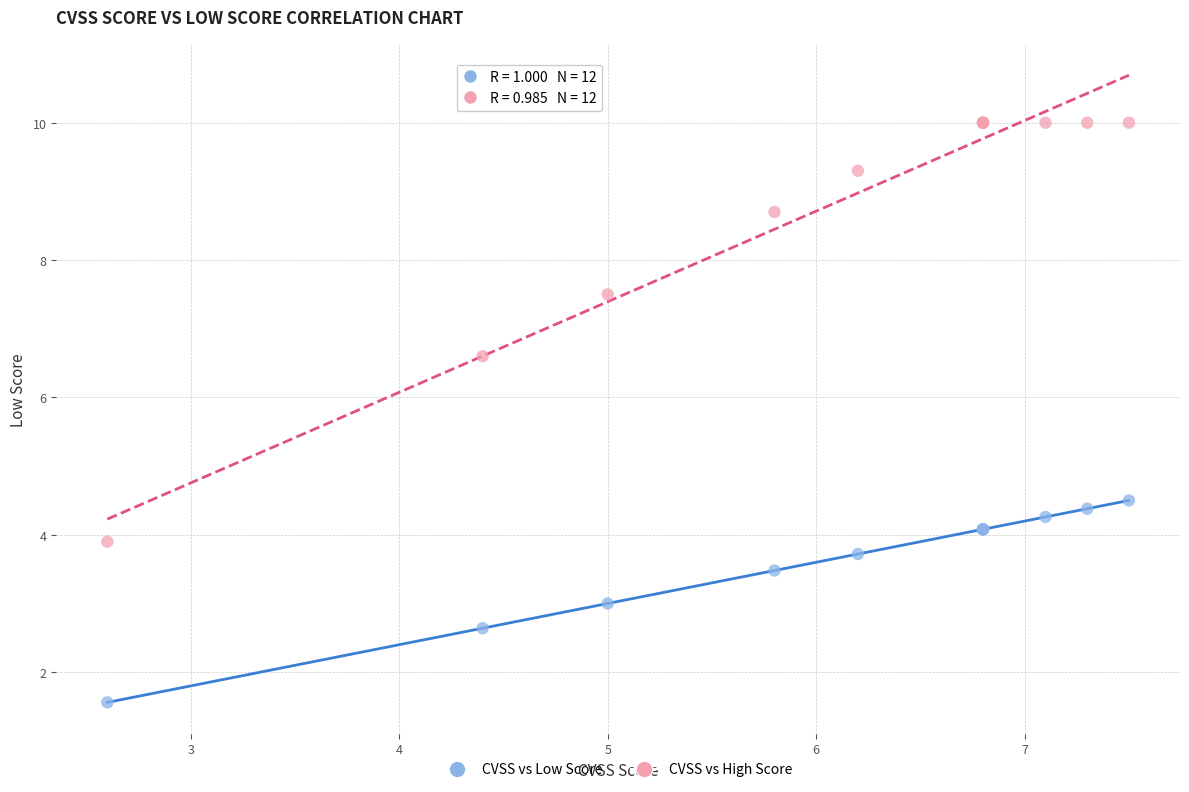

Which series reaches the maximum Y coordinate?

CVSS vs High Score